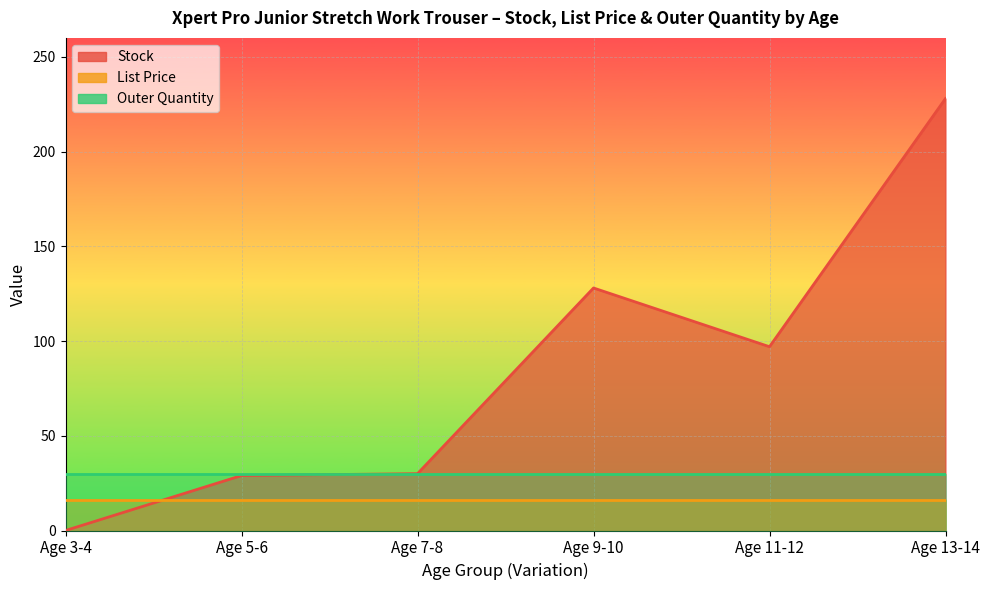

True or false: List Price has more than 1 interior local peaks.

False